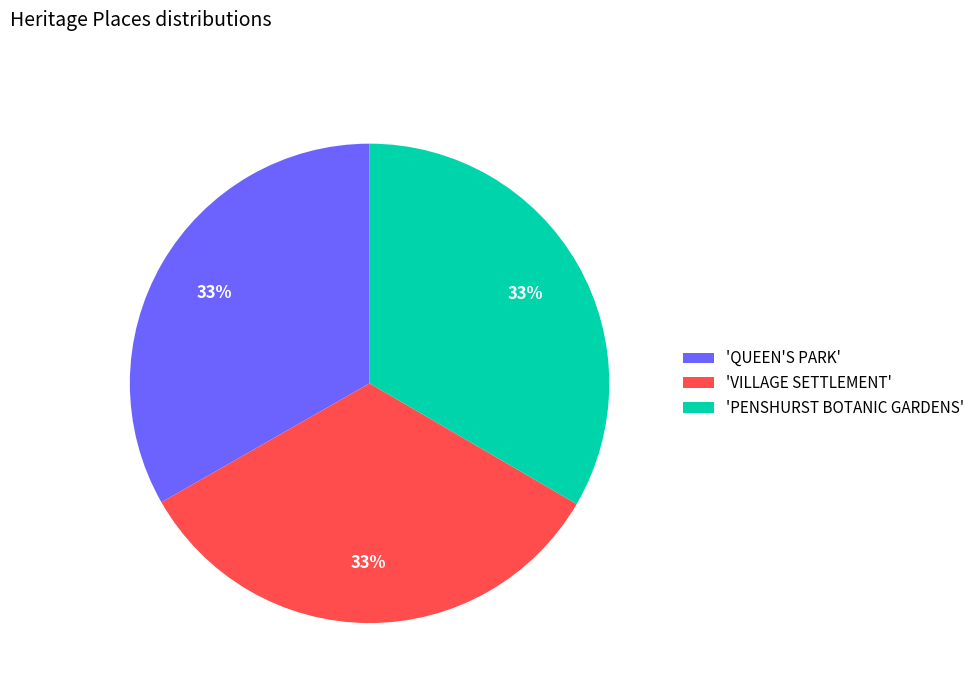

True or false: 'VILLAGE SETTLEMENT' accounts for 38% of the total.

False